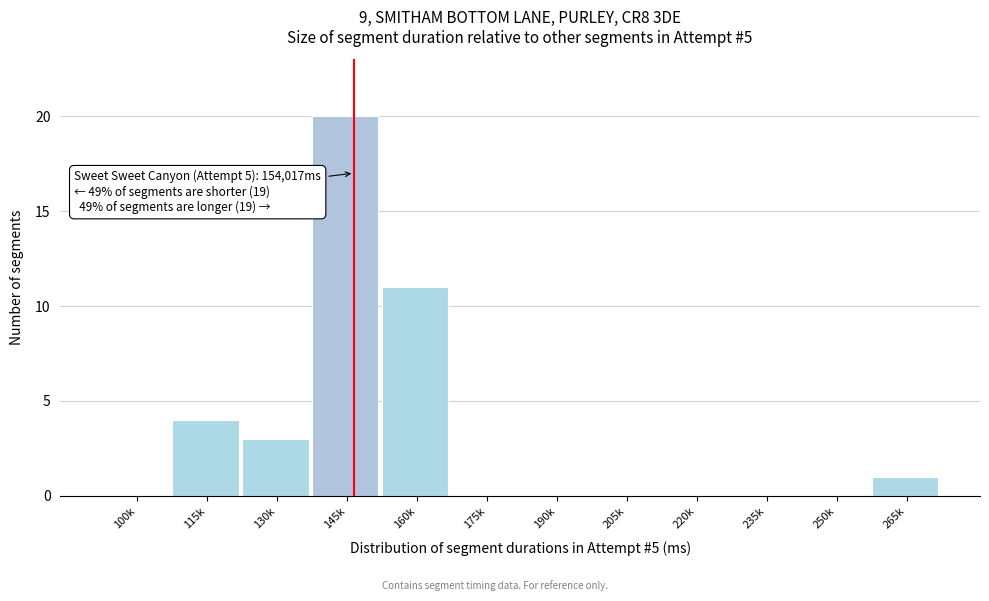

Reading right to left, transcribe all the data shown in this chart.

265k=1	250k=0	235k=0	220k=0	205k=0	190k=0	175k=0	160k=11	145k=20	130k=3	115k=4	100k=0